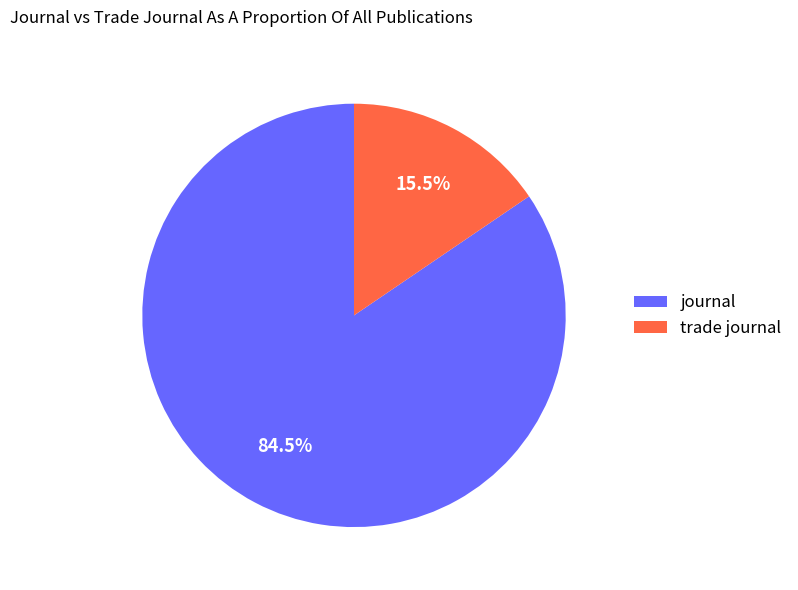

To the nearest percent, what is the combined percentage of journal and trade journal?

100%